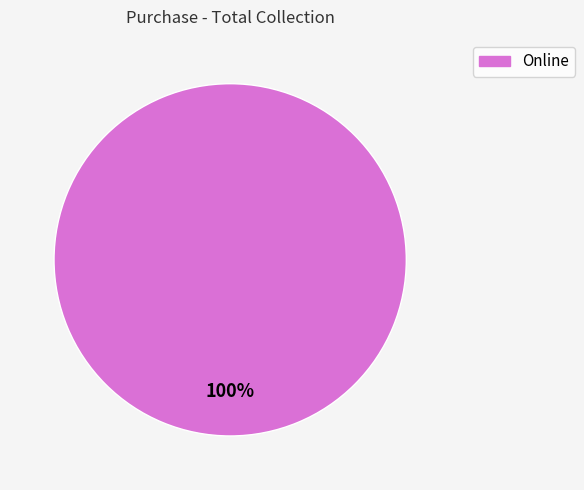

Is there a majority slice in this chart?

Yes